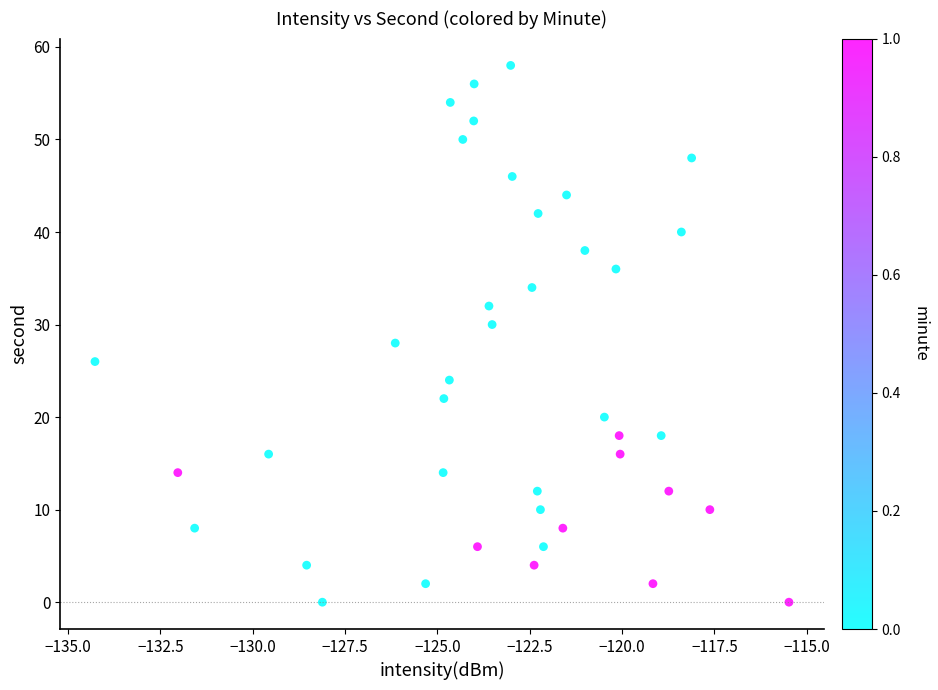

What is the range of Y values (max minus min)?

58